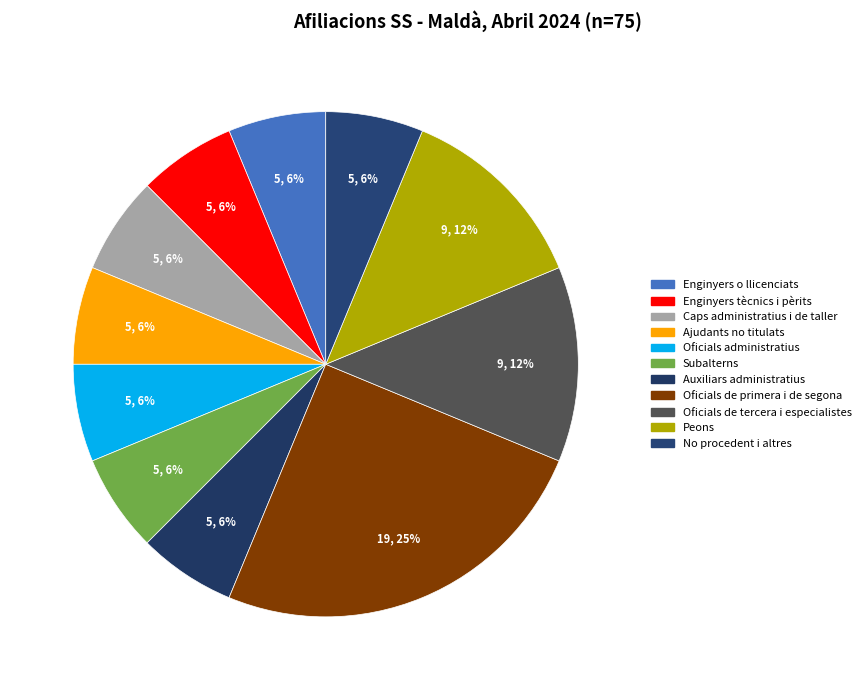

Count the number of slices in the pie.

11